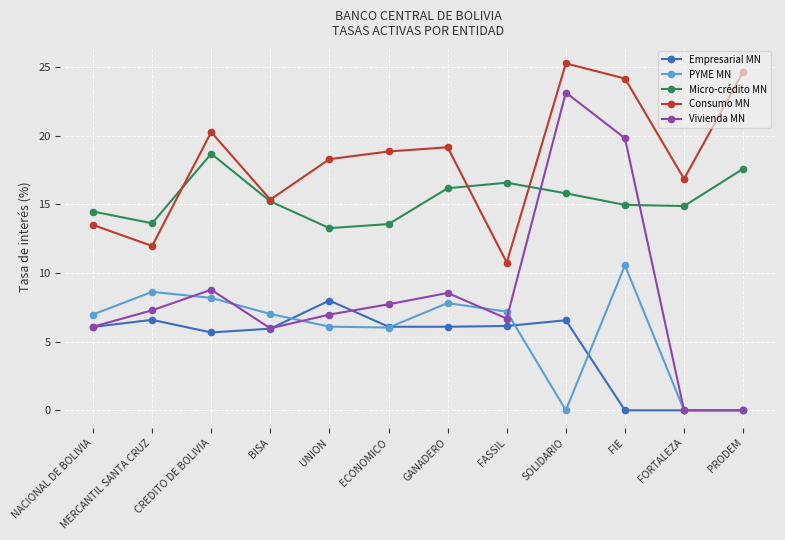

At which category is the sum across all series the highest?

SOLIDARIO